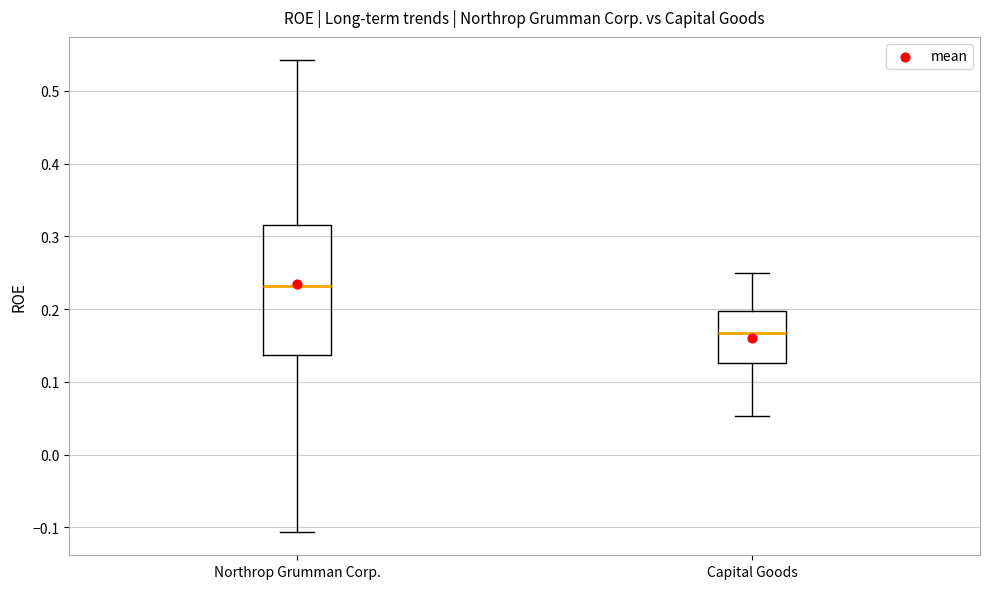

Where does the upper whisker of the box for Capital Goods end on the y-axis? The values are not printed on the chart, so give them approximately, as read against the axis.

0.25